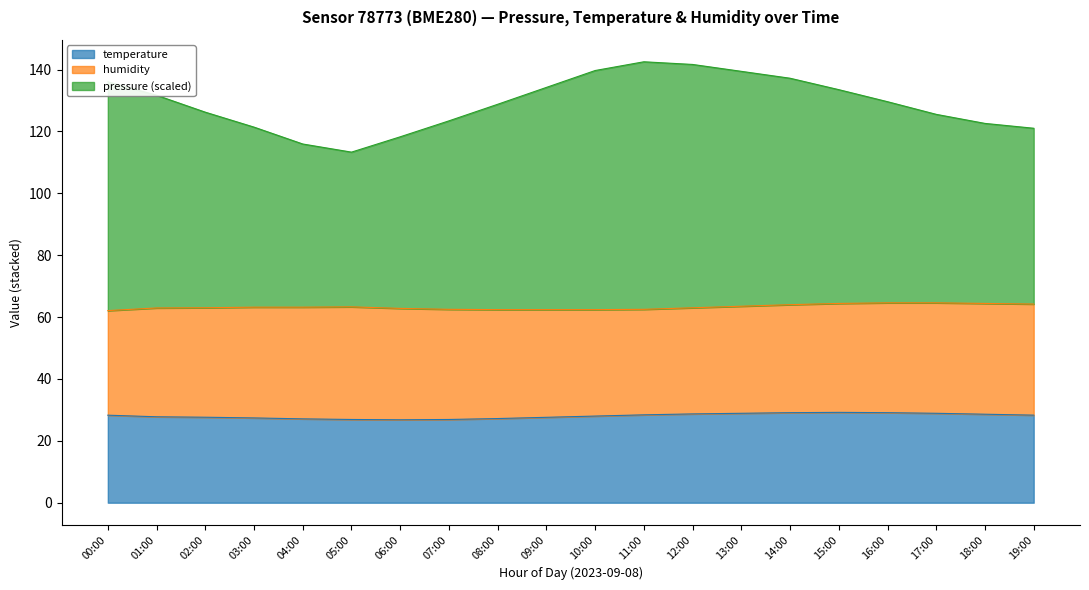

What is the maximum value shown in the chart?

142.5